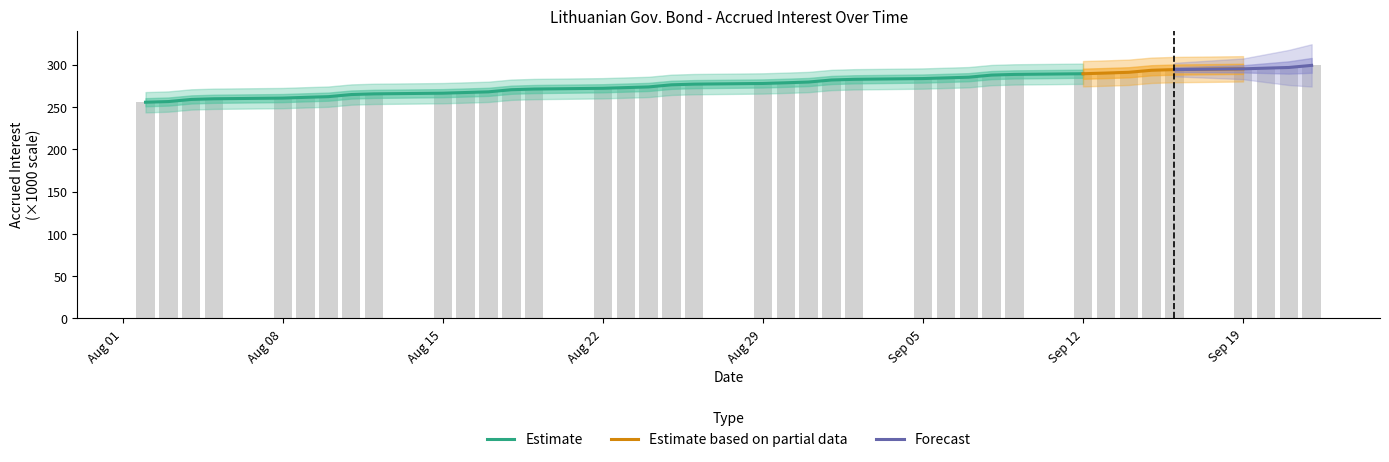

What value does the data have at Aug 29?

277.8